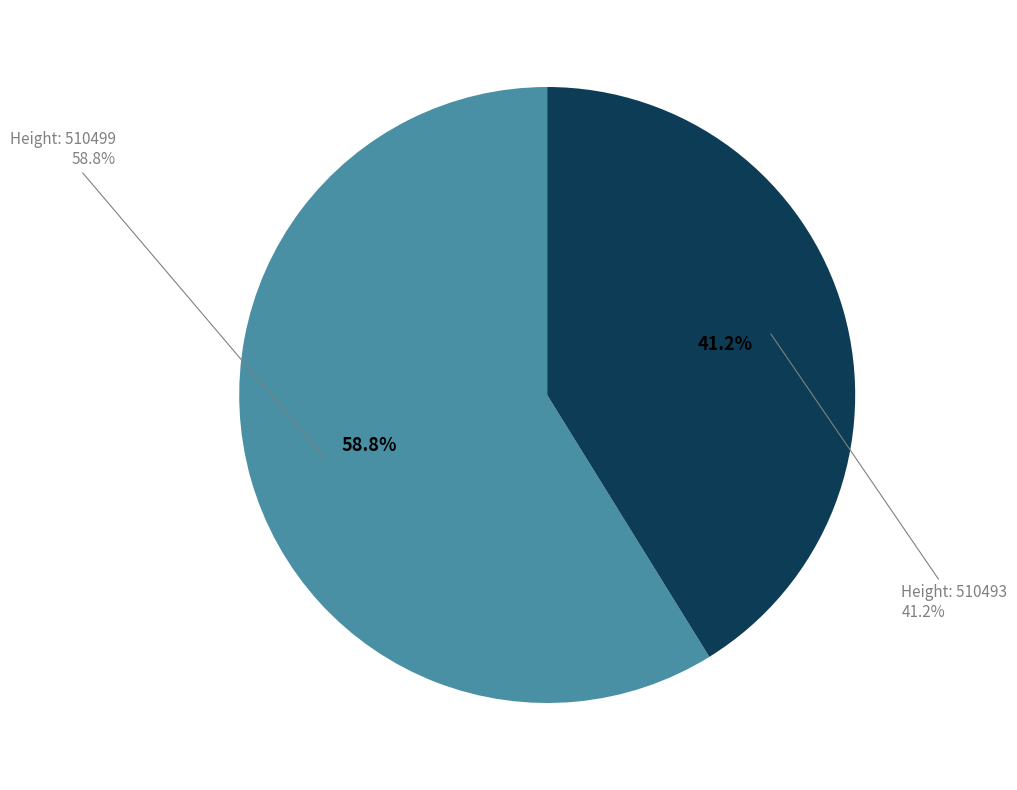

What percentage is the 510493 slice, to the nearest percent?

41%